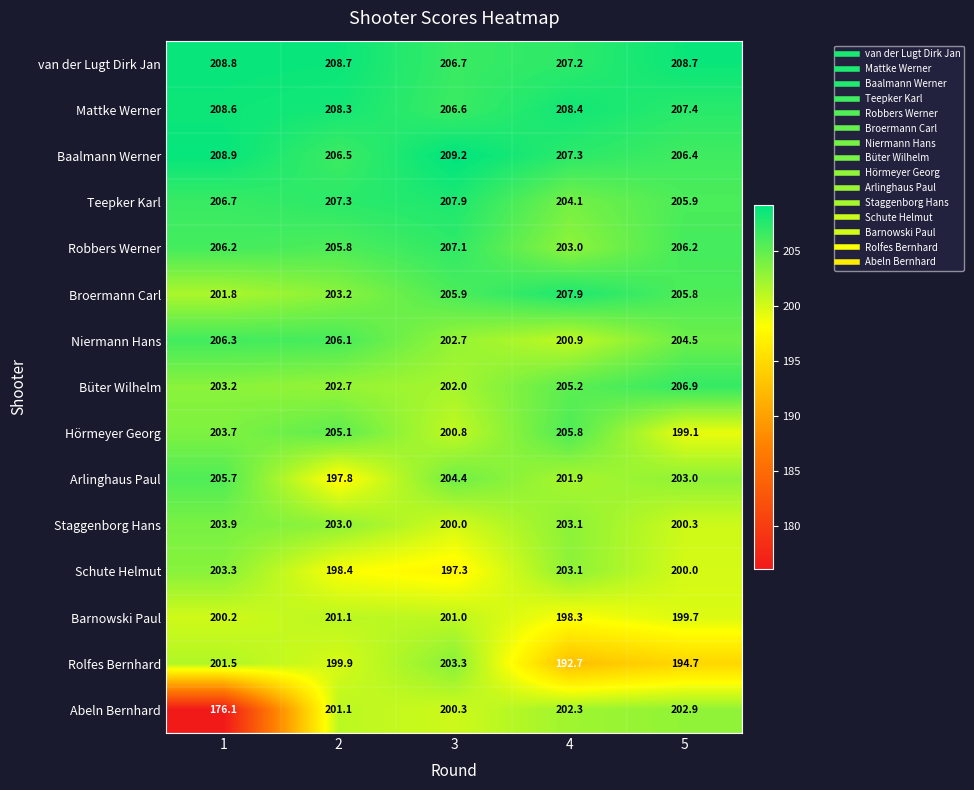

Which series has the widest spread of values?

Abeln Bernhard